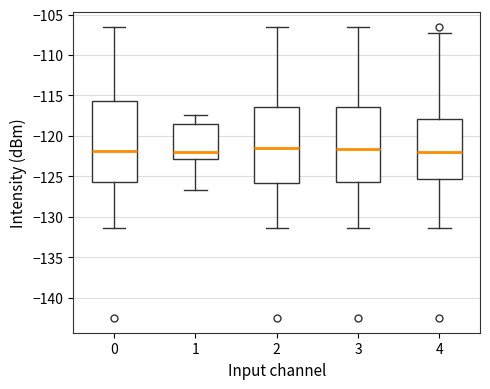

Where does the lower whisker of the box at x = 3 end on the y-axis? The values are not printed on the chart, so give them approximately, as read against the axis.

-131.5